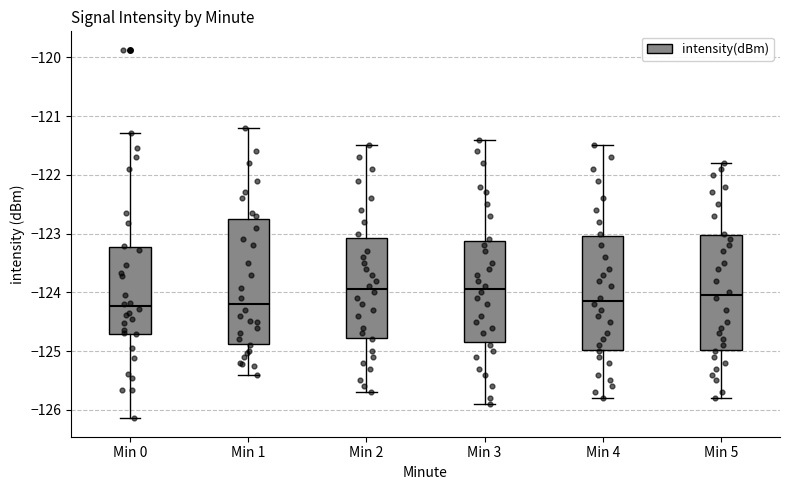

Where does the upper whisker of the box for Min 1 end on the y-axis? The values are not printed on the chart, so give them approximately, as read against the axis.

-121.2